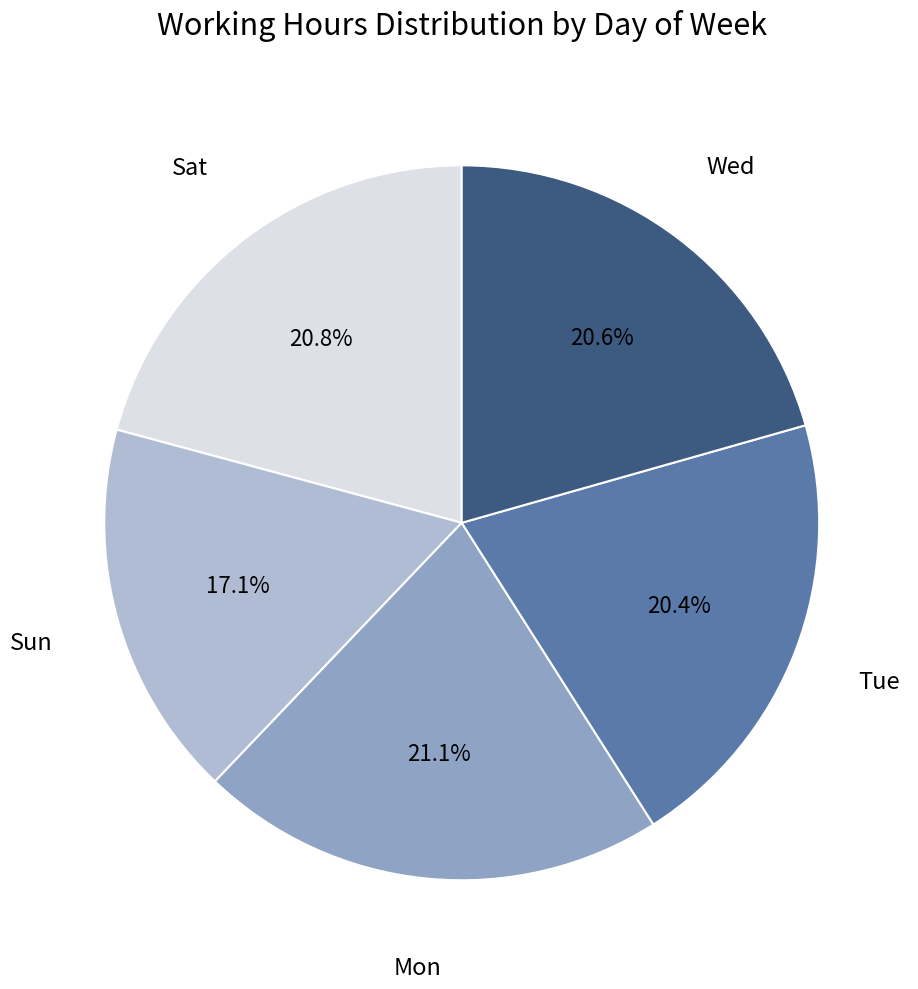

What is the ratio of the value at Sun to the value at Wed?

0.8